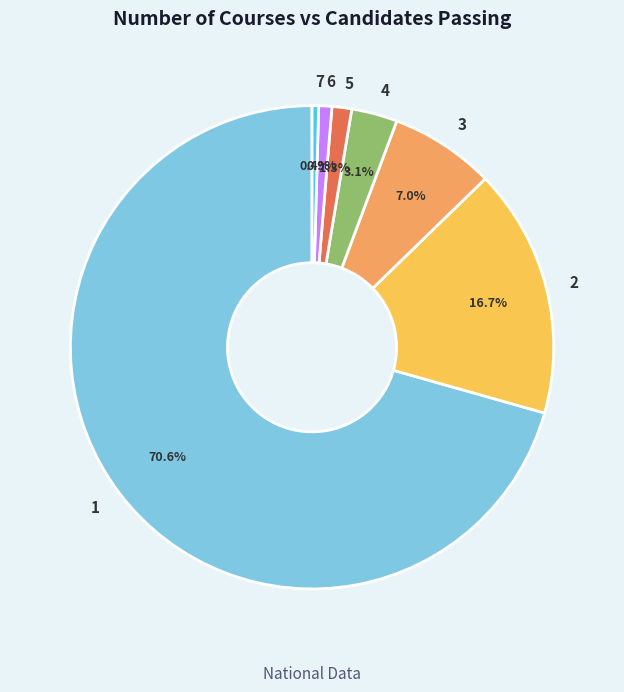

To the nearest percent, what is the difference between the largest and smallest slice percentages?

70%